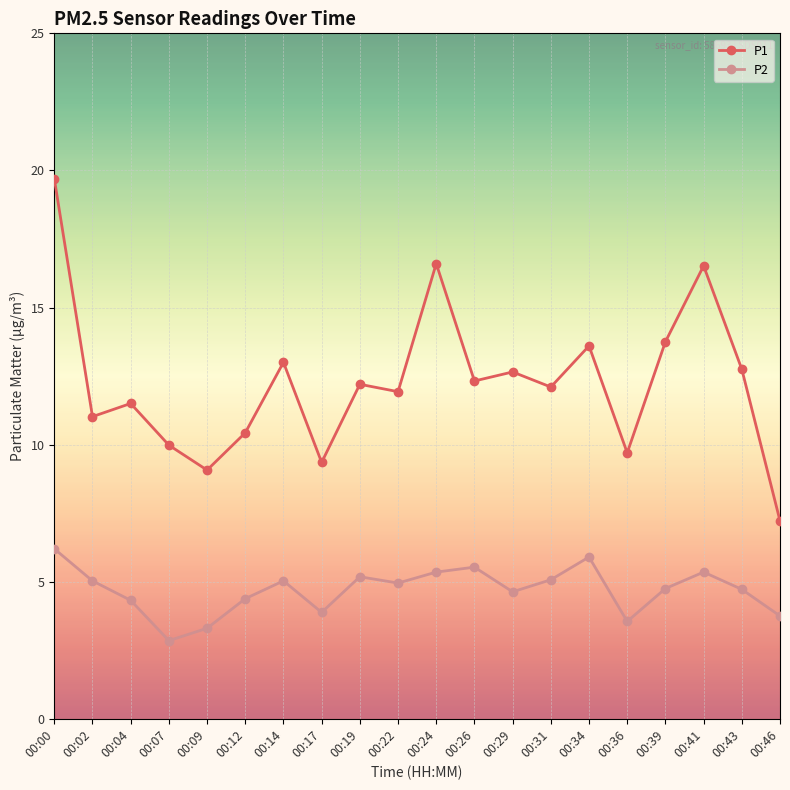

How many interior local peaks does the P2 series have?

5